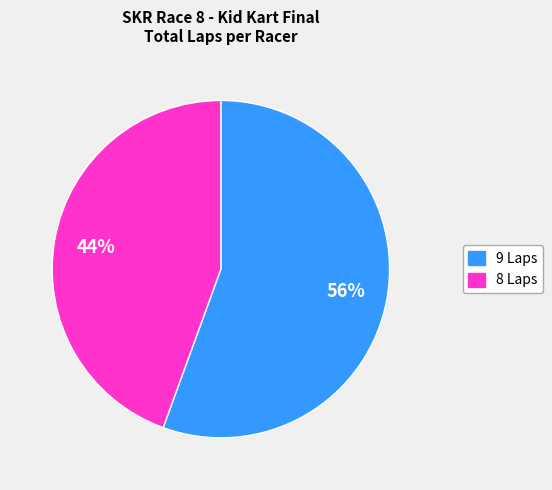

Does any single category account for the majority?

Yes